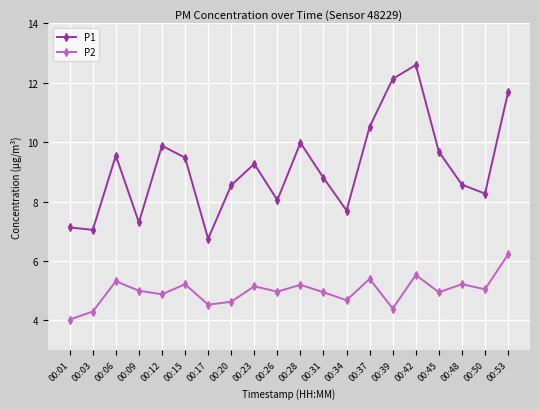

Rank the series by their average value, from lowest to highest.

P2, P1